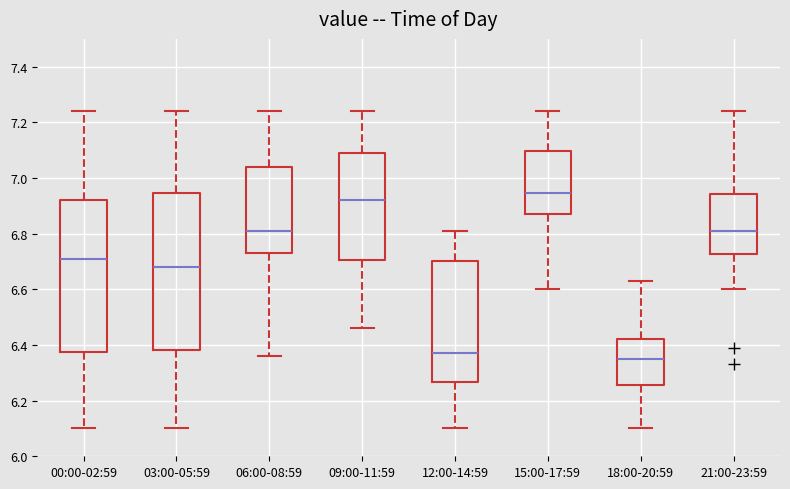

Where does the upper whisker of the box for 06:00-08:59 end on the y-axis? The values are not printed on the chart, so give them approximately, as read against the axis.

7.24